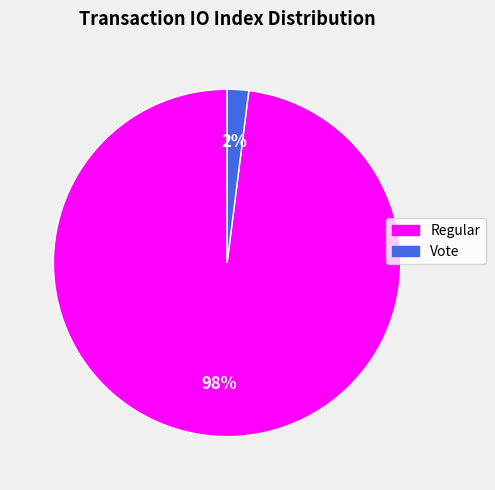

Combined, do Regular and Vote account for over 50%?

Yes